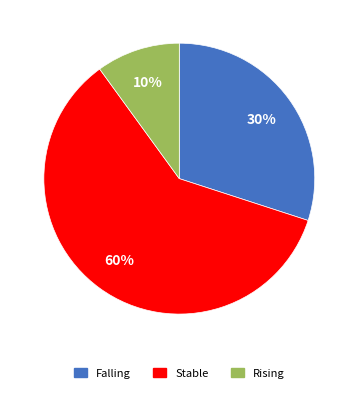

Approximately how many times larger is the value at Stable compared to Rising?

6.0